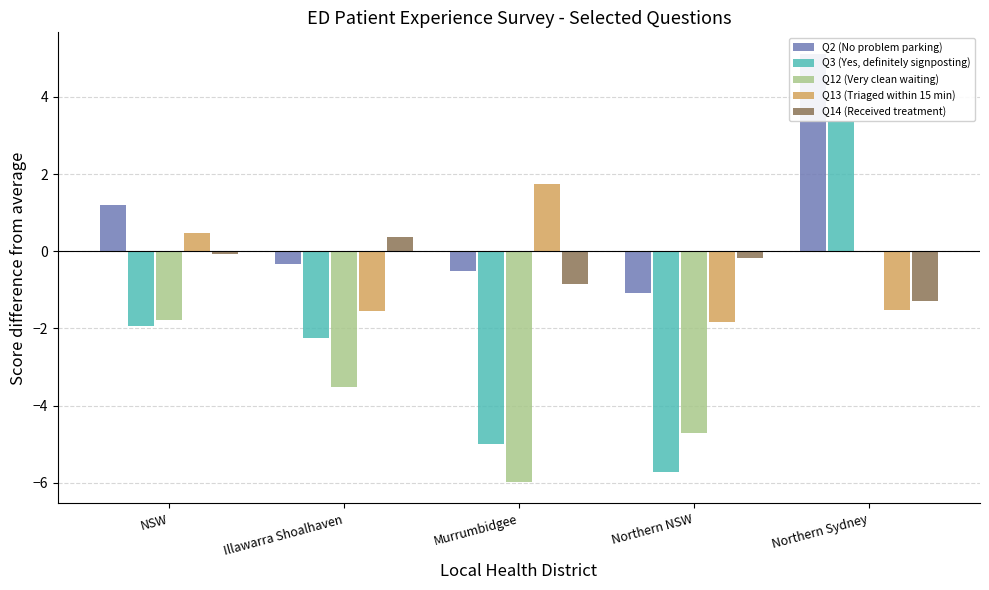

What is the label of the 3rd bar from the right?

Murrumbidgee